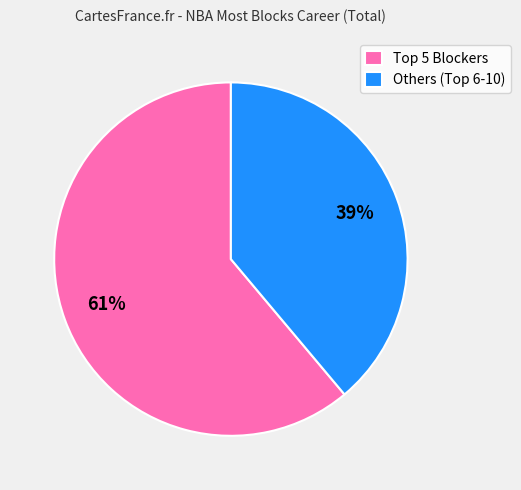

Rank the categories by value from highest to lowest.

Top 5 Blockers, Others (Top 6-10)